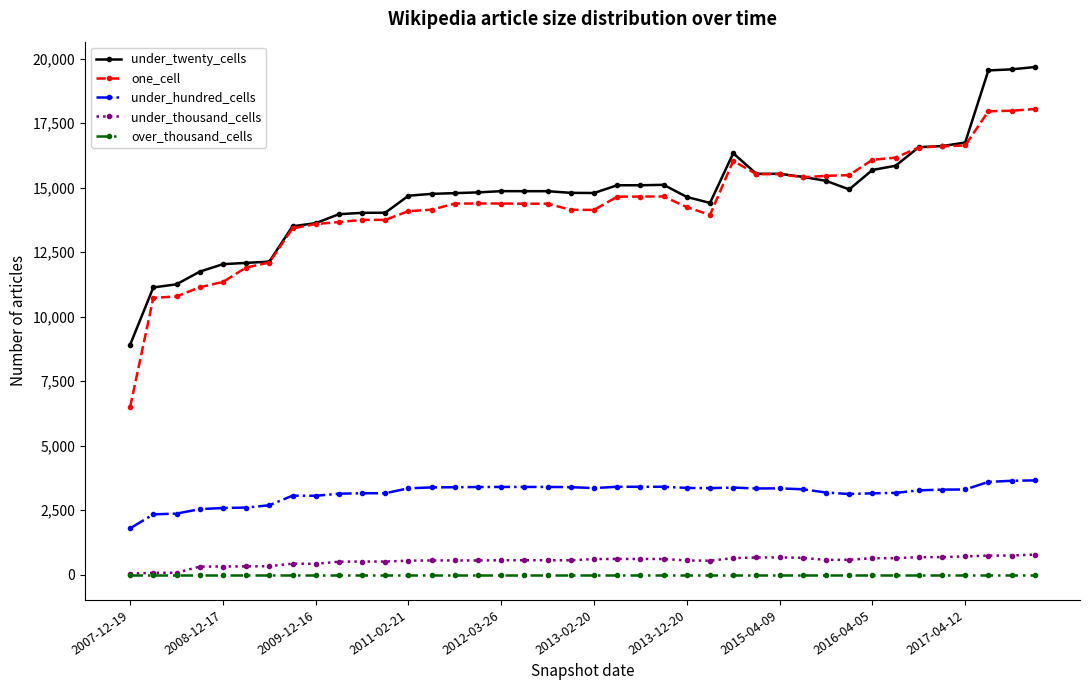

What is the lowest value of the under_hundred_cells series?

1792